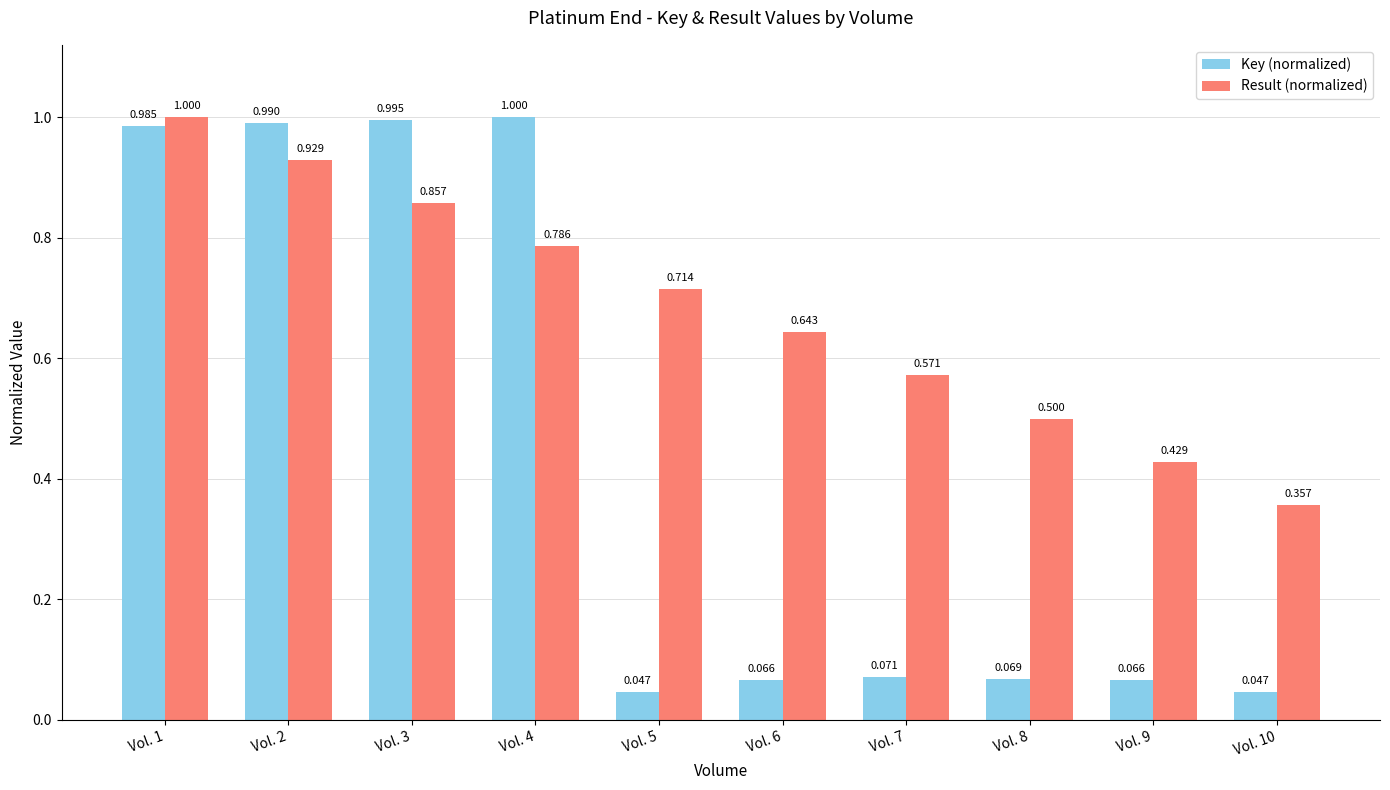

How many categories are shown in the chart?

10